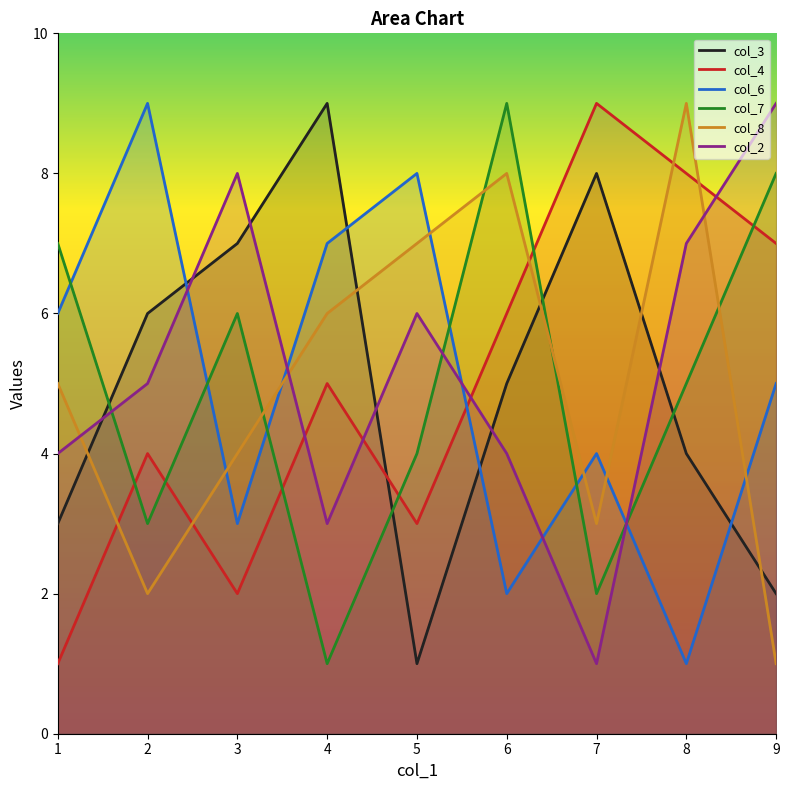

What is the value of the col_8 point at the 7th from the left?

3